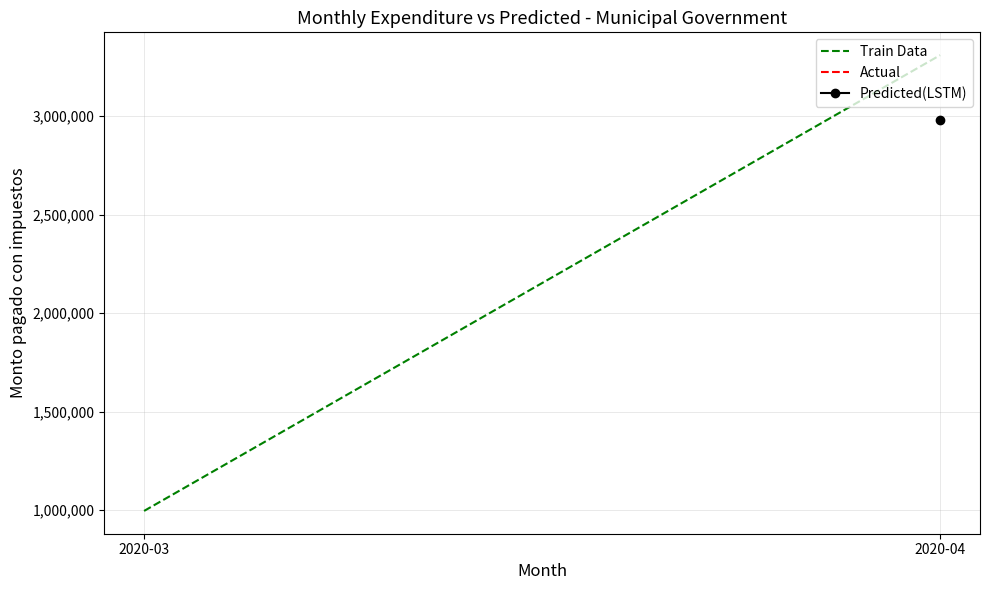

What is the sum of the values at 2020-04 and 2020-03?

4305024.5